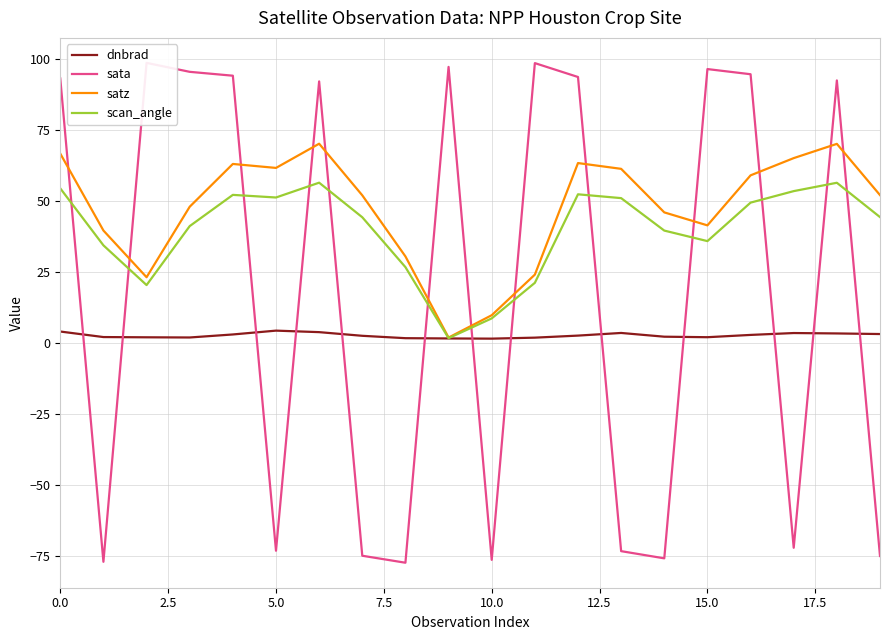

What position from the left is 9?

10